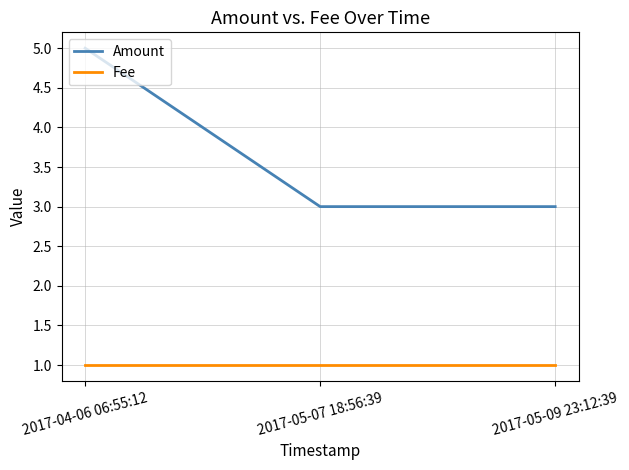

At how many categories does at least one series exceed 4?

1